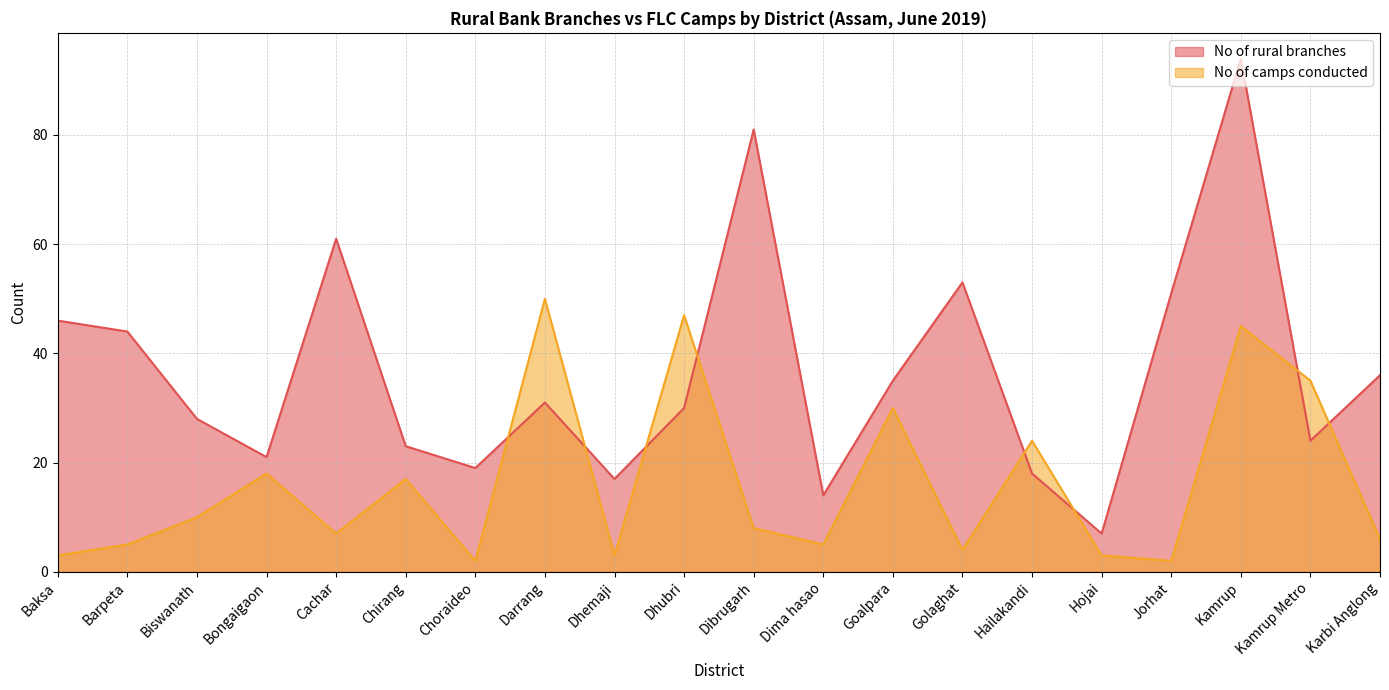

What is the difference between the maximum and minimum values in the No of camps conducted series?

48